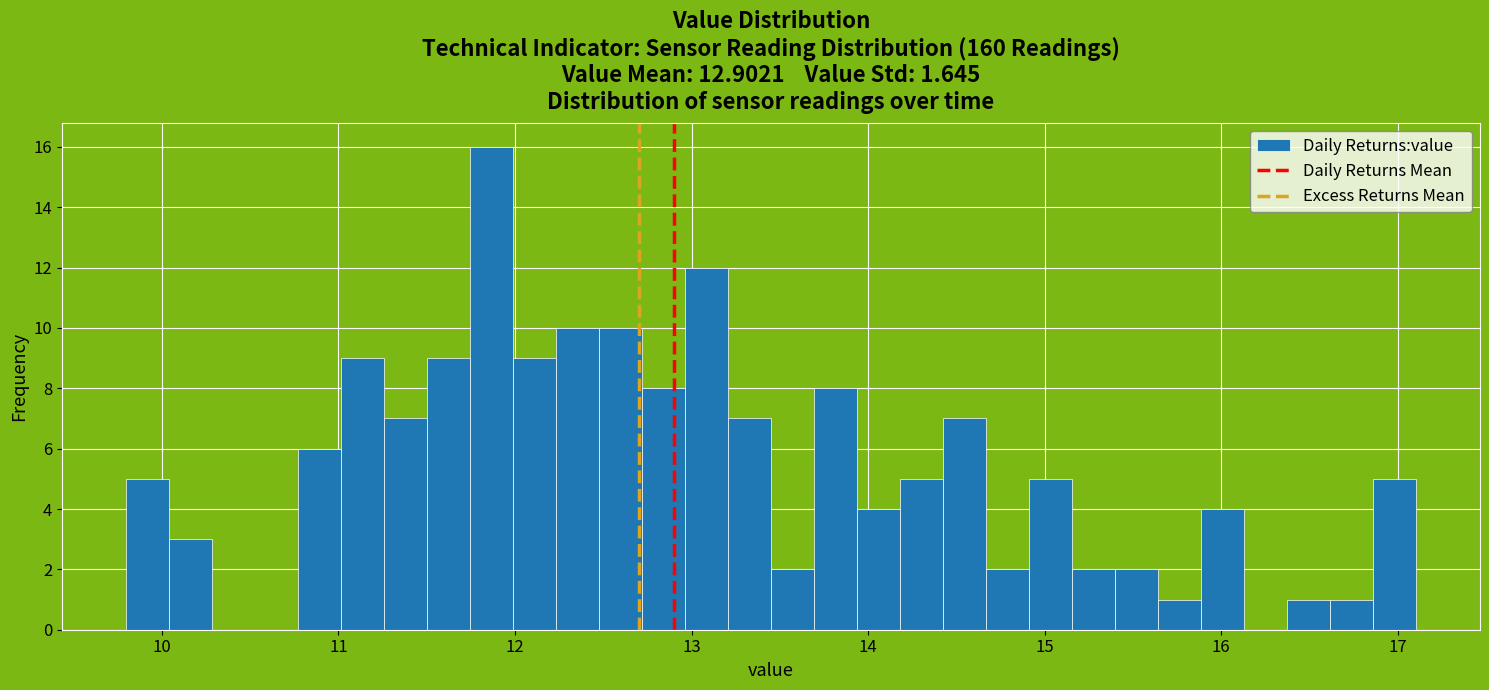

Around what value on the x-axis is the tallest bar? Give the approximate position of its centre, as read against the axis.

11.9